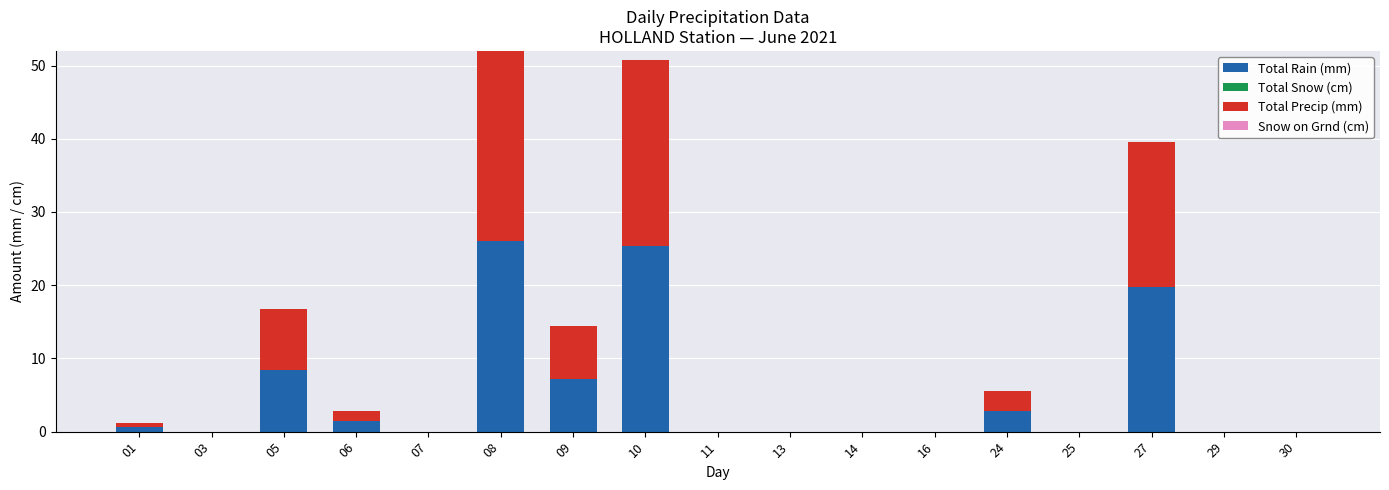

What is the sum of the Total Rain (mm) values at 10 and 11?

25.4